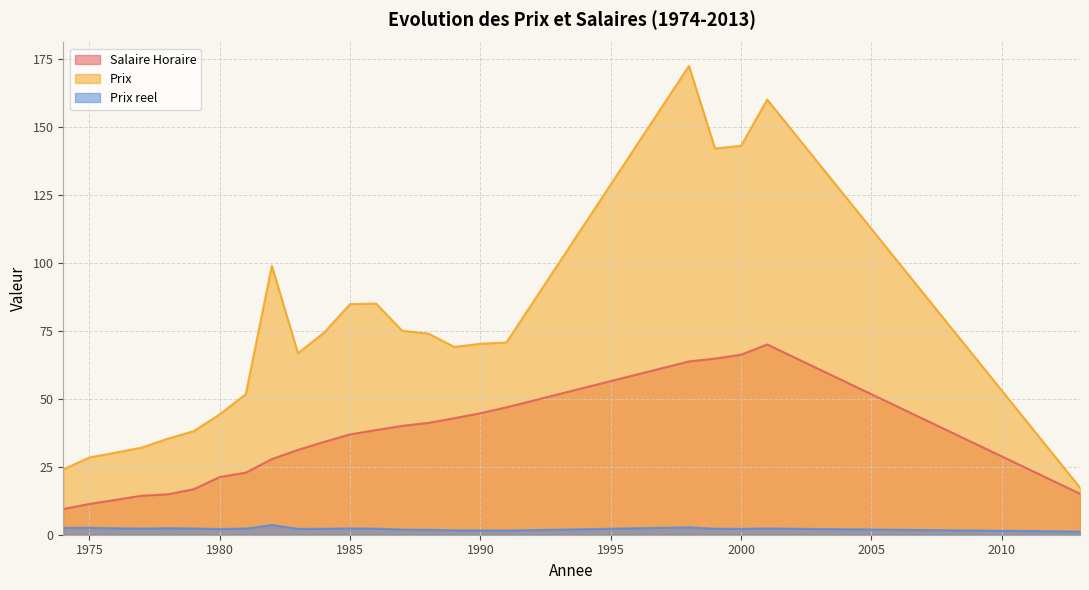

What is the lowest value of the Prix reel series?

1.1